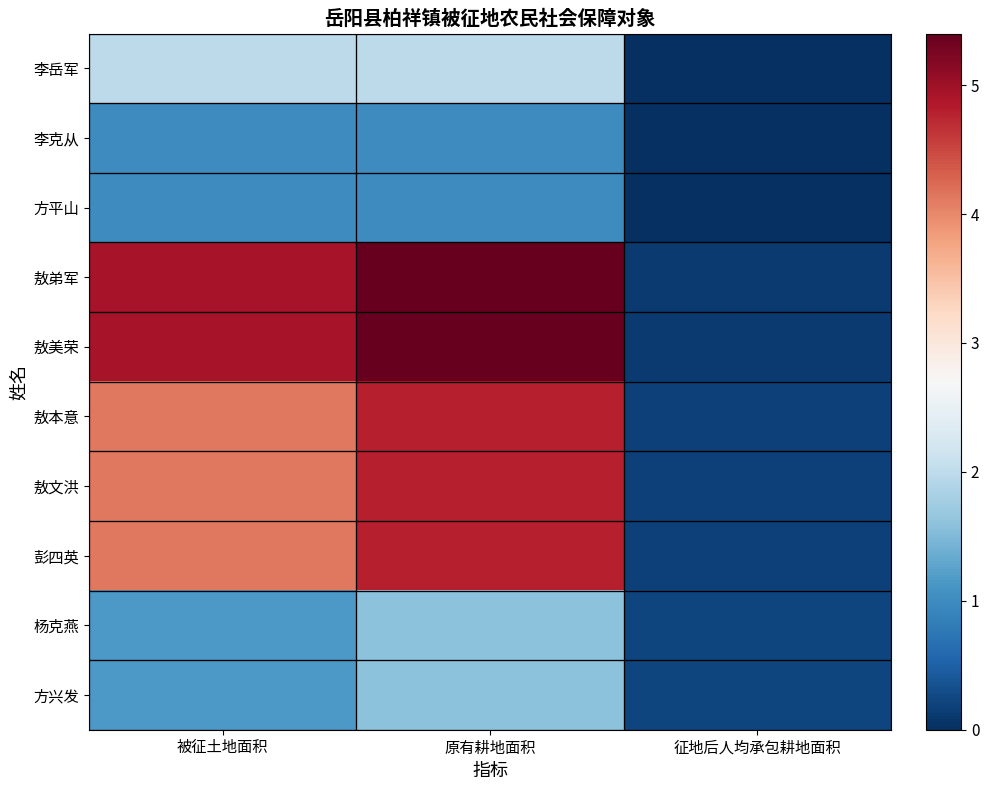

At which category does the chart reach its minimum across all series?

征地后人均承包耕地面积